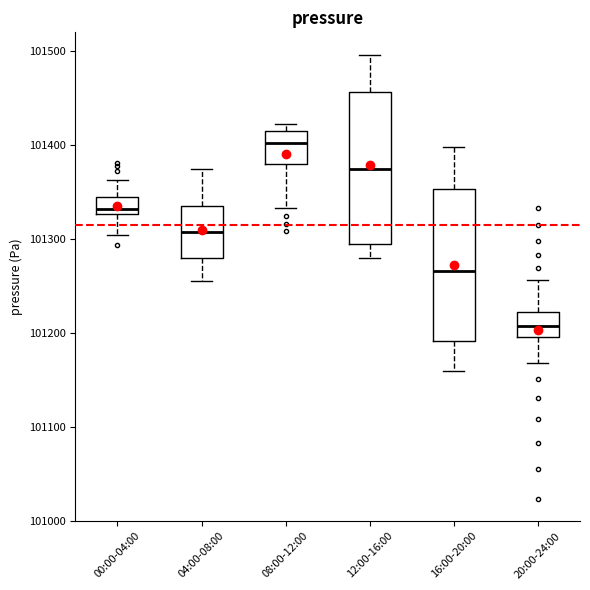

Reading left to right, transcribe this box plot: for each box, give where its median line is, the range the box spans, and where its two whiskers end, as read against the y-axis. The values are not printed on the chart, so give them approximately, as read against the axis.

00:00-04:00: median 101330 (just above the box's lower edge), box 101330 to 101340, whiskers 101300 to 101360
04:00-08:00: median 101310, box 101280 to 101340, whiskers 101250 to 101380
08:00-12:00: median 101400, box 101380 to 101420, whiskers 101330 to 101420 (just above the box's upper edge)
12:00-16:00: median 101370, box 101290 to 101460, whiskers 101280 to 101500
16:00-20:00: median 101270, box 101190 to 101350, whiskers 101160 to 101400
20:00-24:00: median 101210, box 101200 to 101220, whiskers 101170 to 101260